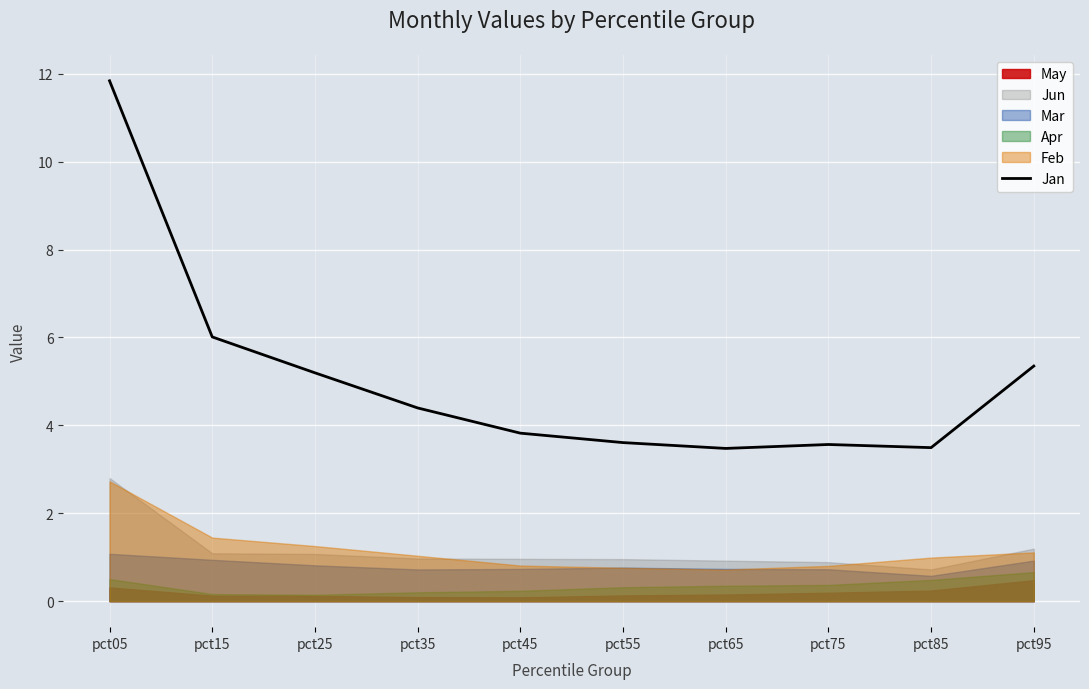

How many categories are shown in the chart?

10